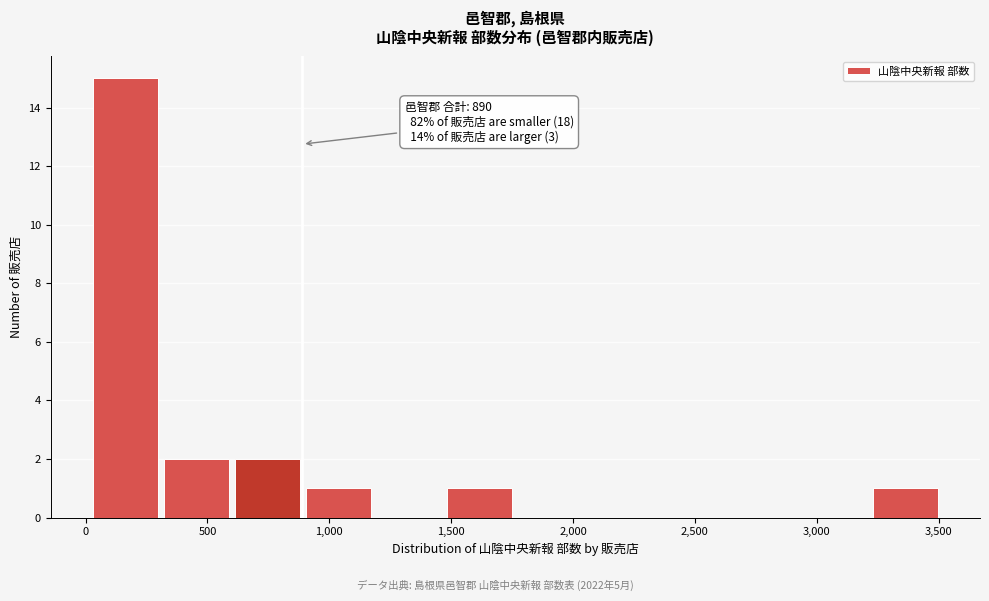

Which range on the x-axis has the tallest bar?

50 to 300